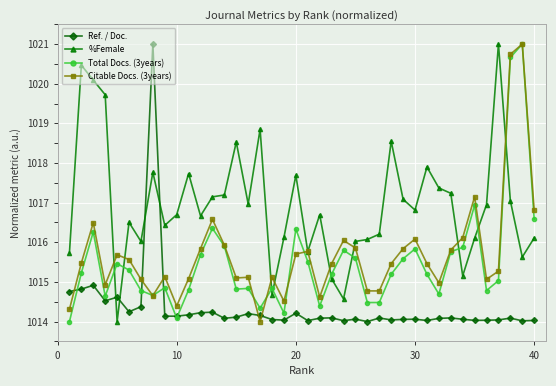

What is the difference between the second highest and second lowest values in the Total Docs. (3years) series?

6.6